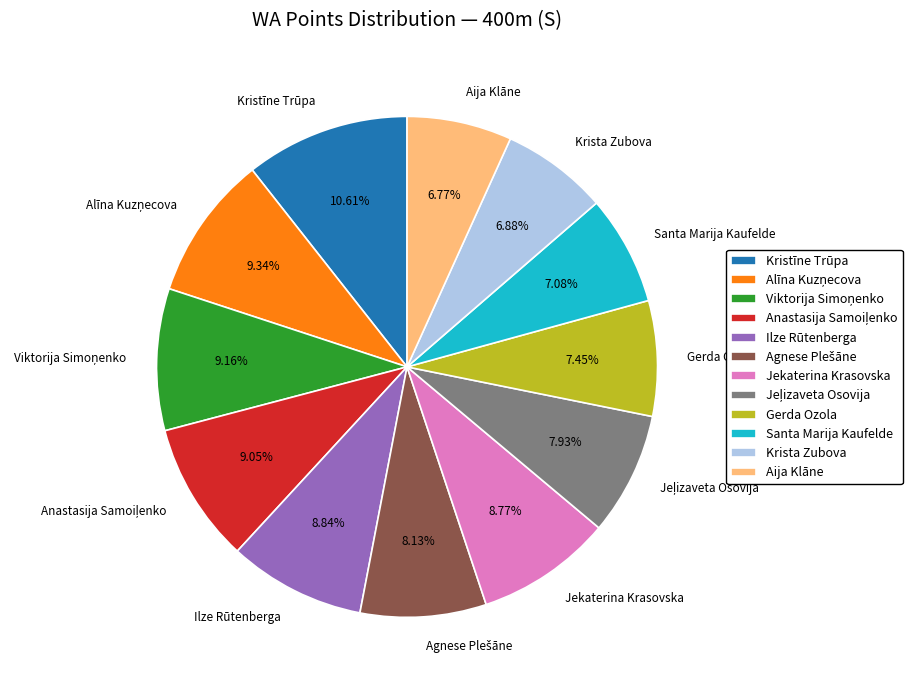

Which category has the biggest portion of the pie?

Kristīne Trūpa